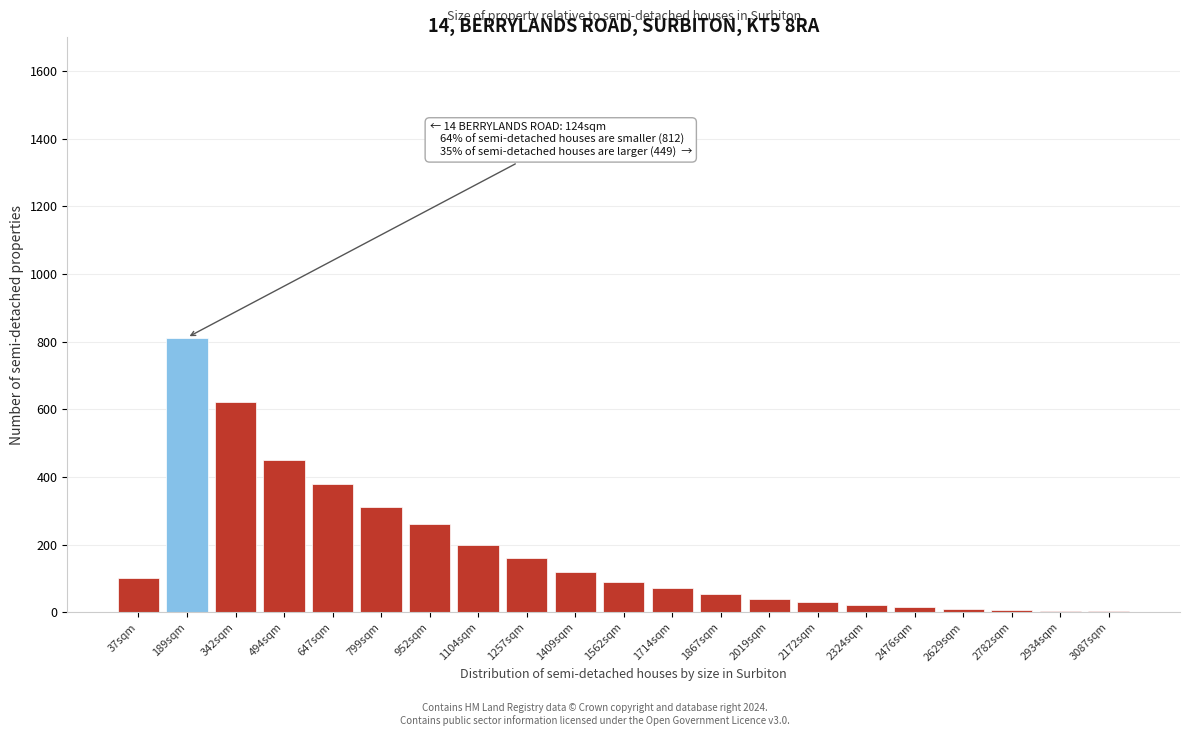

Between 1562sqm and 799sqm, which is larger?

799sqm